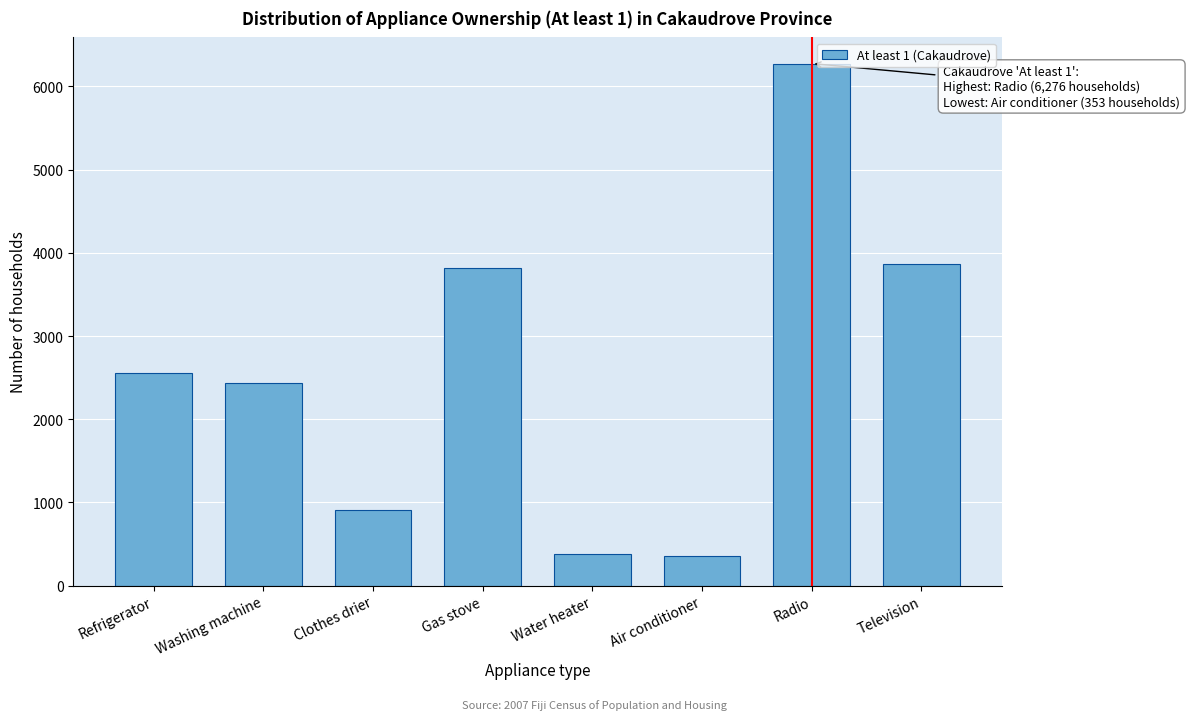

Reading left to right, transcribe all the data shown in this chart.

Refrigerator=2557	Washing machine=2439	Clothes drier=905	Gas stove=3814	Water heater=381	Air conditioner=353	Radio=6276	Television=3864